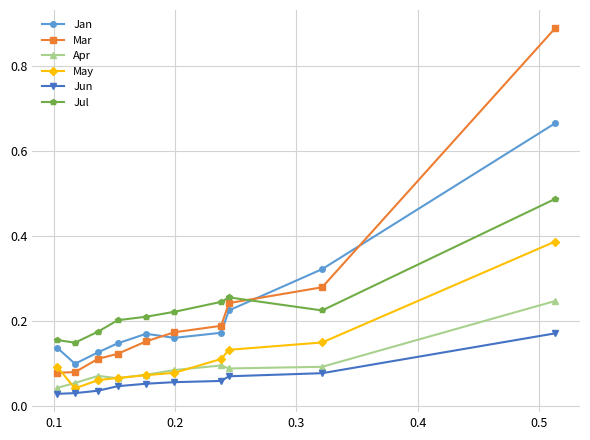

Rank the series by their maximum value, from lowest to highest.

Jun, Apr, May, Jul, Jan, Mar